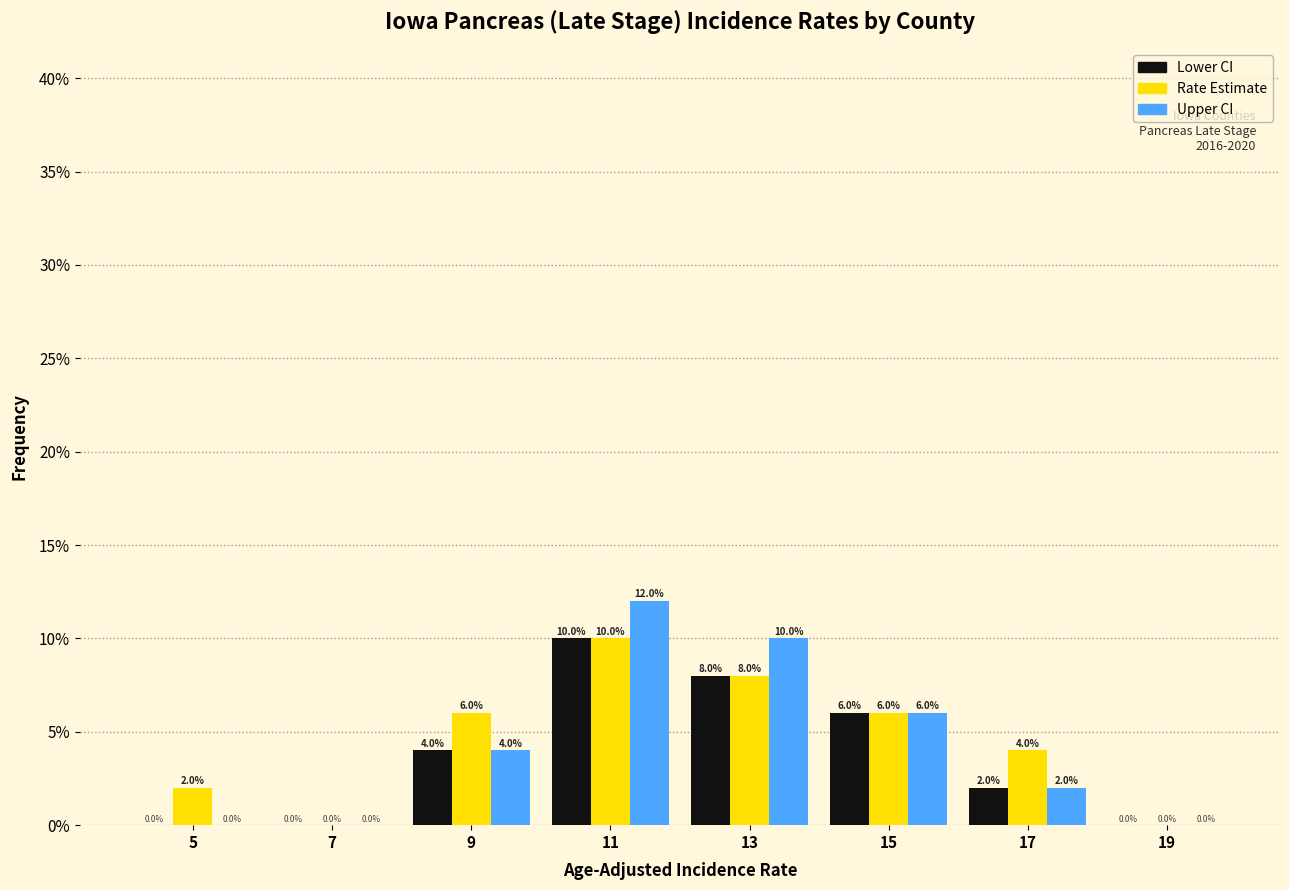

Reading left to right, transcribe this chart: for each range on the x-axis, give the height of each series' bar.

4 to 6: Lower CI=0.0	Rate Estimate=2.0	Upper CI=0.0
6 to 8: Lower CI=0.0	Rate Estimate=0.0	Upper CI=0.0
8 to 10: Lower CI=4.0	Rate Estimate=6.0	Upper CI=4.0
10 to 12: Lower CI=10.0	Rate Estimate=10.0	Upper CI=12.0
12 to 14: Lower CI=8.0	Rate Estimate=8.0	Upper CI=10.0
14 to 16: Lower CI=6.0	Rate Estimate=6.0	Upper CI=6.0
16 to 18: Lower CI=2.0	Rate Estimate=4.0	Upper CI=2.0
18 to 20: Lower CI=0.0	Rate Estimate=0.0	Upper CI=0.0